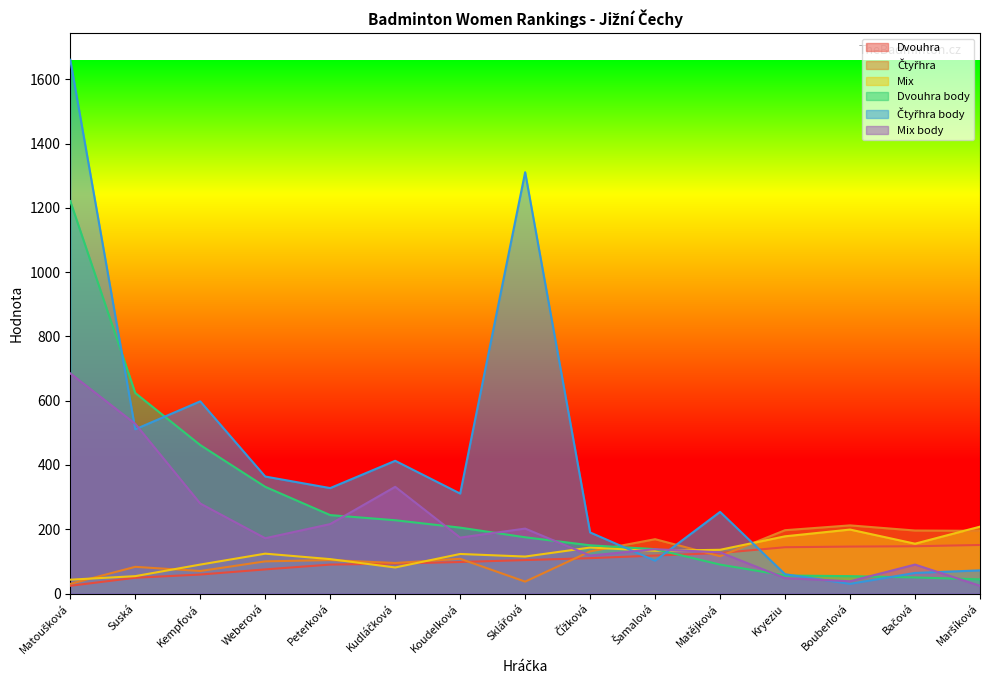

What value does the Mix body series have at Bouberlová?

38